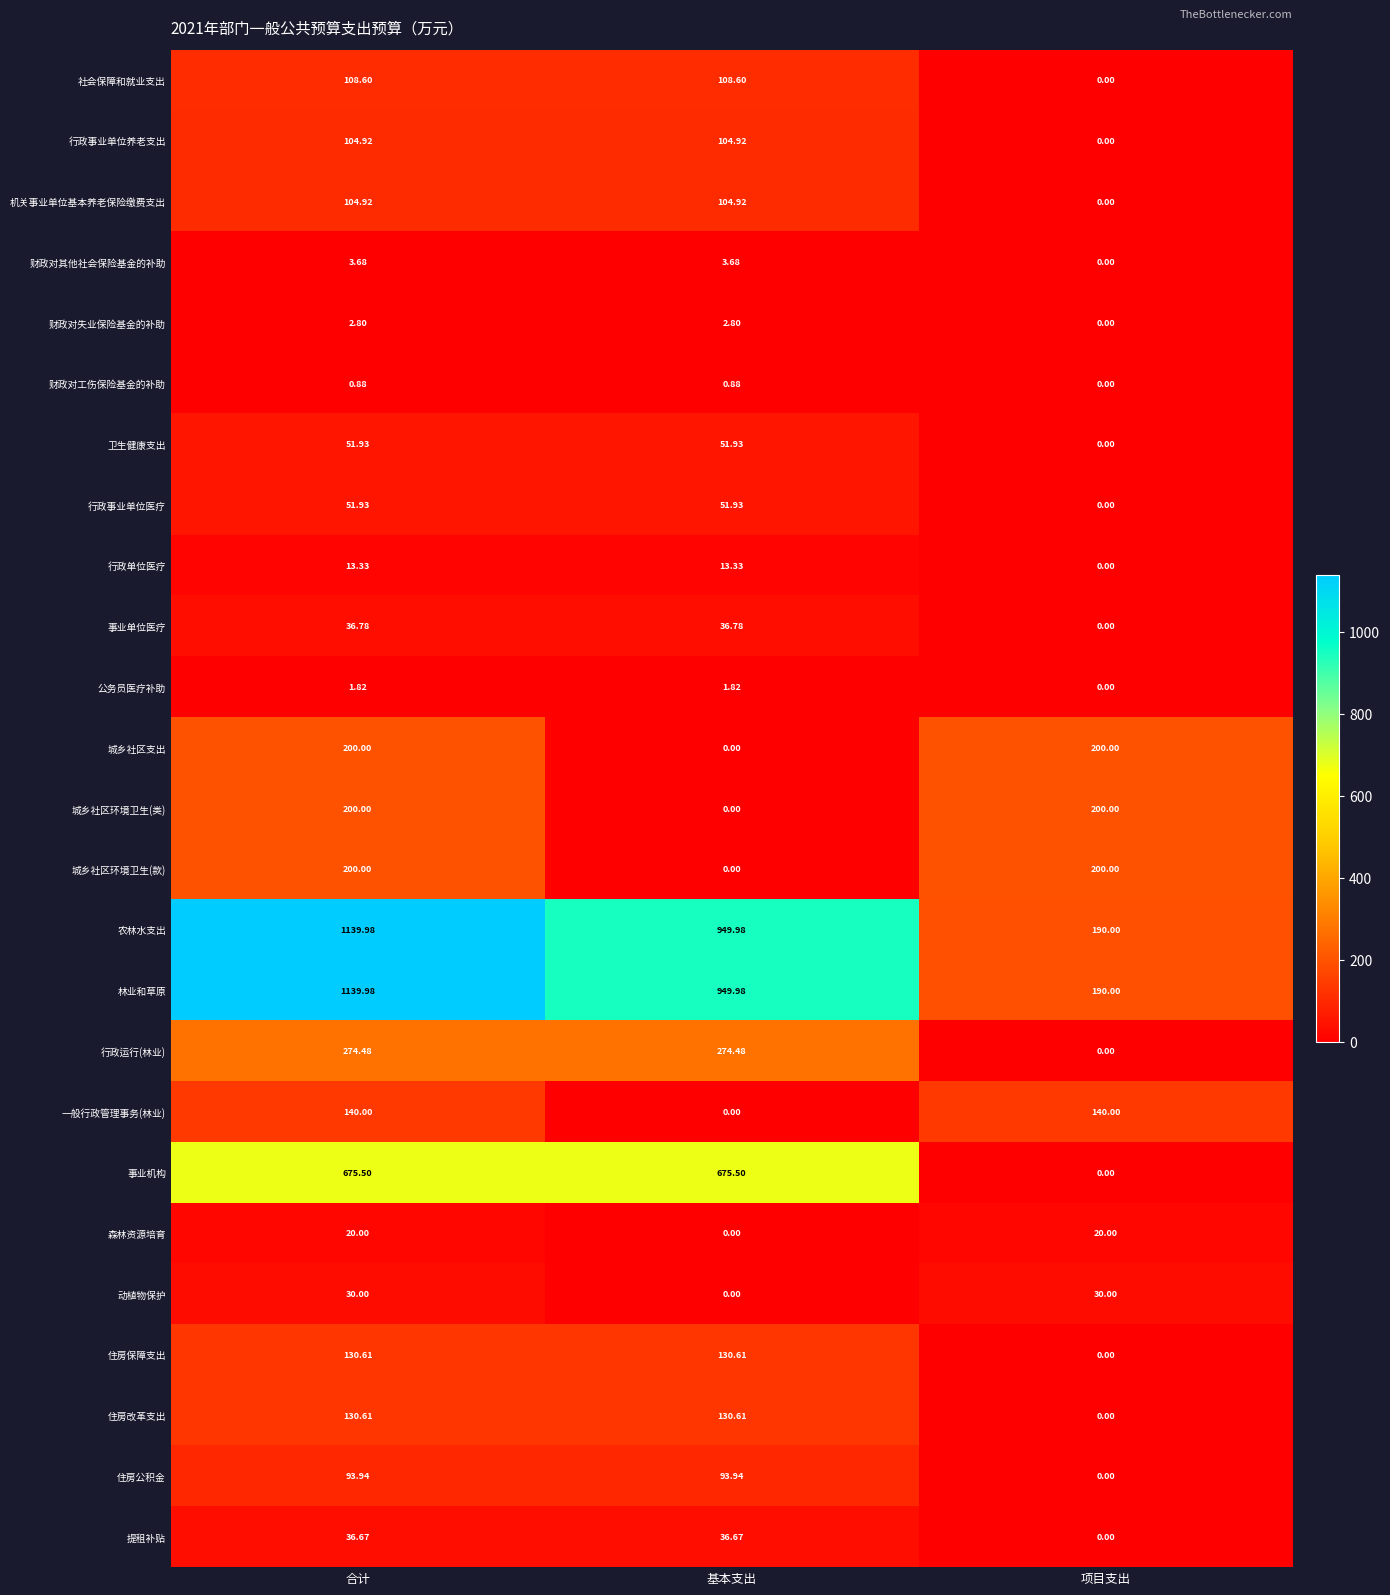

Is the value of 林业和草原 at 合计 greater than the value of 一般行政管理事务(林业) at 合计?

Yes